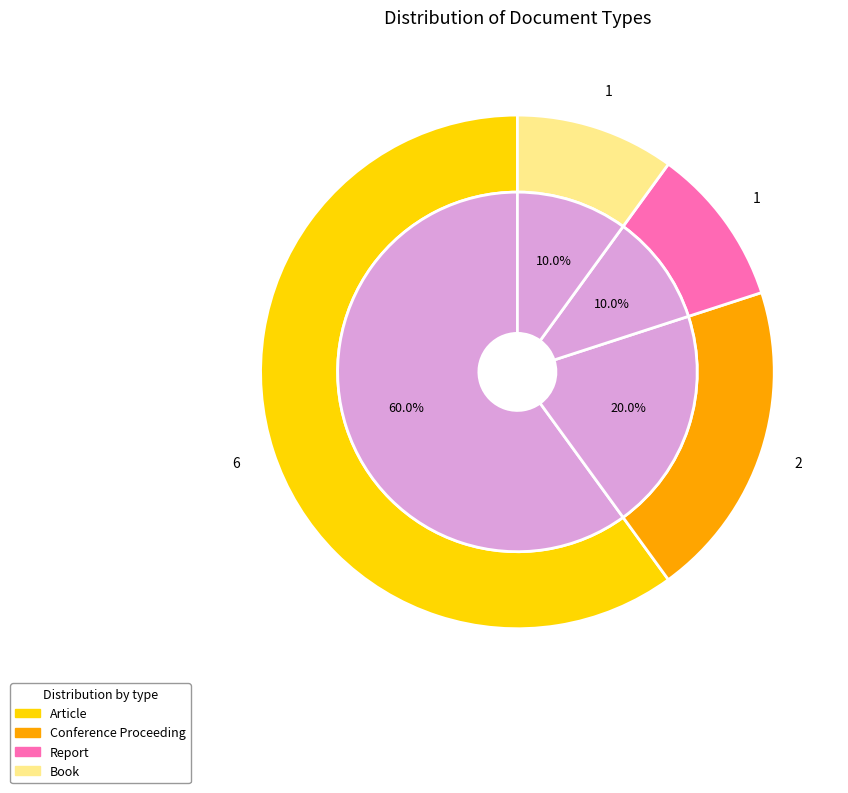

Approximately how many times larger is the value at Article compared to Conference Proceeding?

3.0